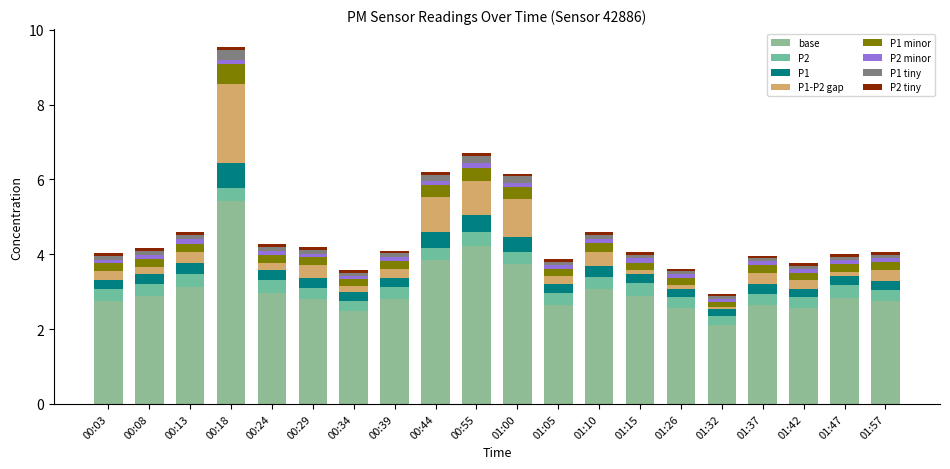

Is it true that P2 equals 0.5 at 01:37?

False